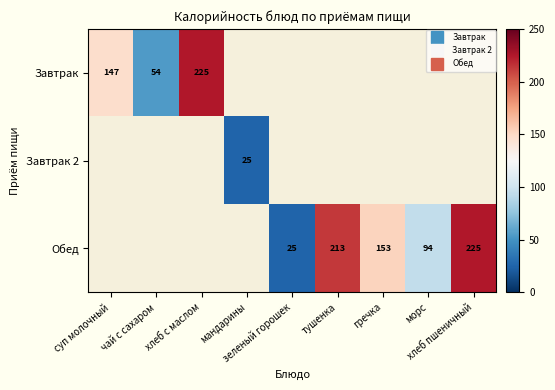

What value does the Завтрак series have at чай с сахаром?

53.9